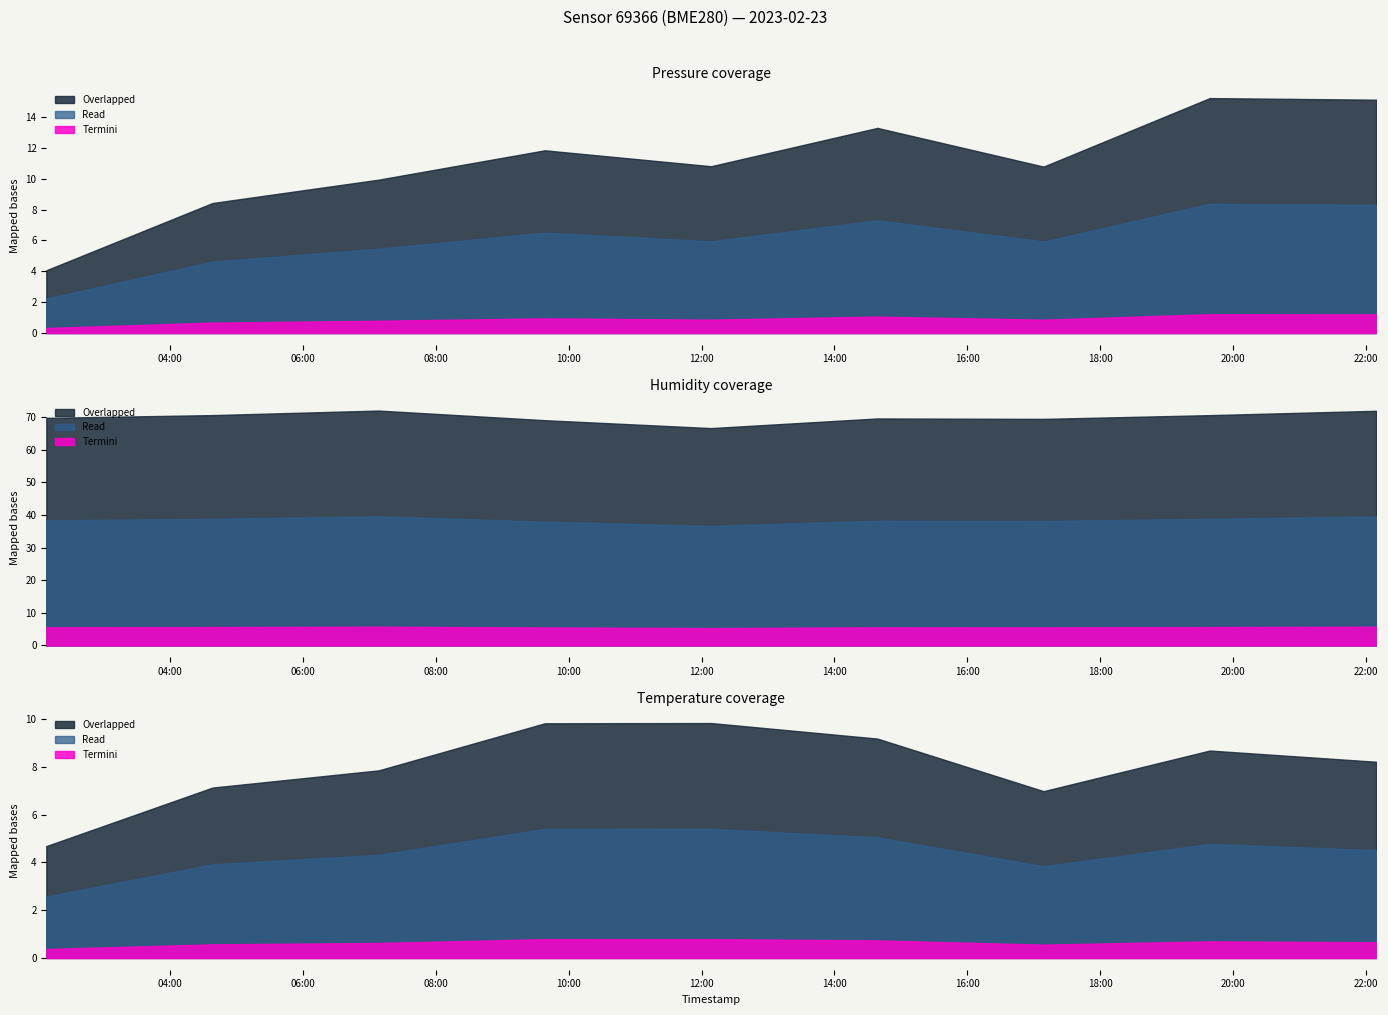

At which category does Read reach its first local peak?

2023-02-23T07:08:26